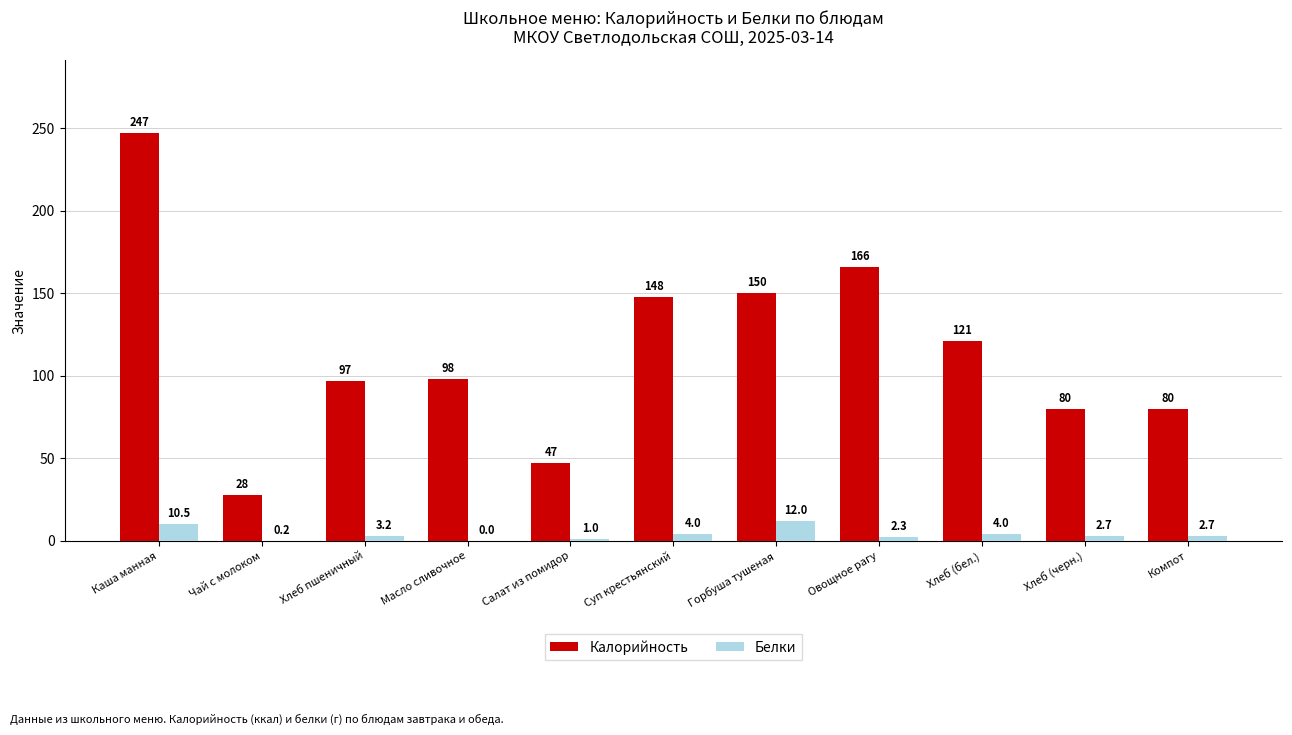

What is the maximum value for Белки?

12.0